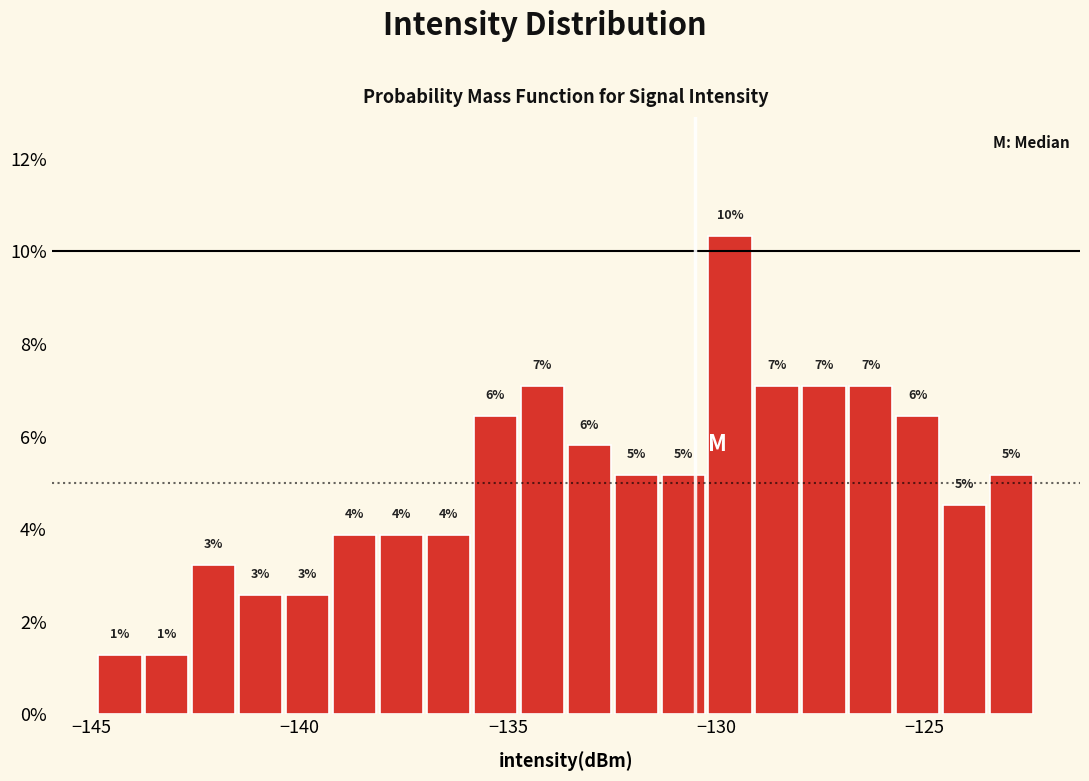

Around what value on the x-axis is the tallest bar? Give the approximate position of its centre, as read against the axis.

-129.5